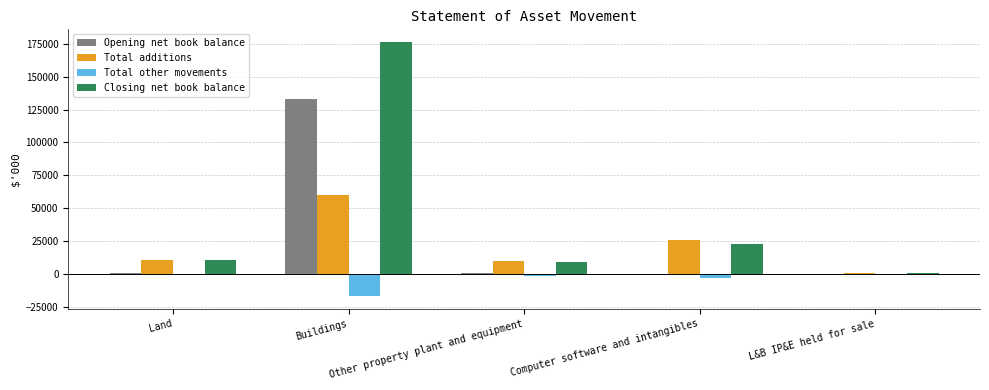

Which series has the largest total across all categories?

Closing net book balance